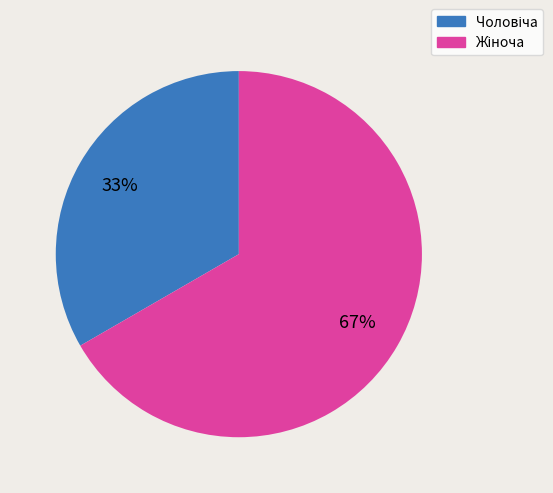

How many segments does this pie chart have?

2